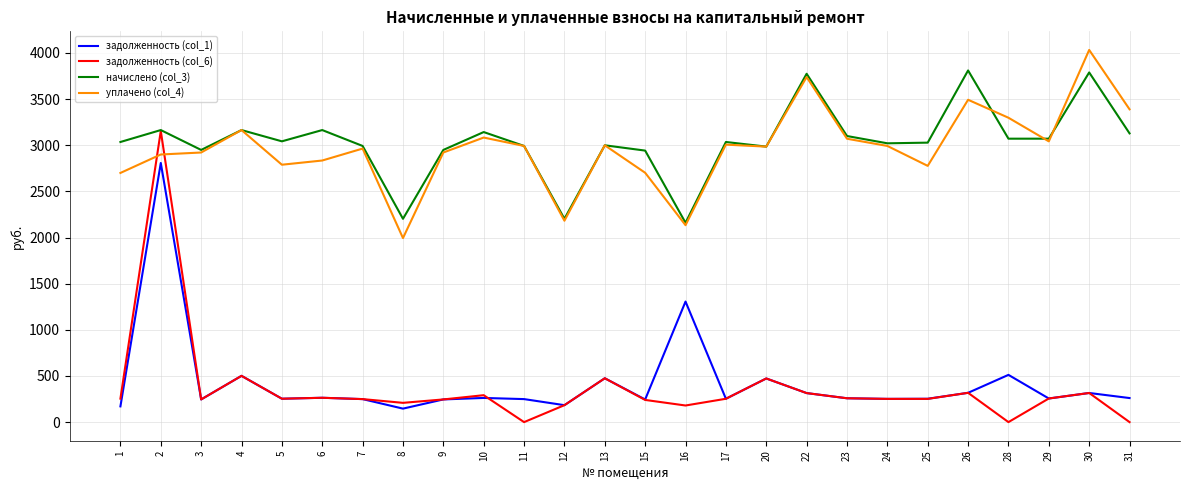

Does the chart have visible grid lines?

Yes